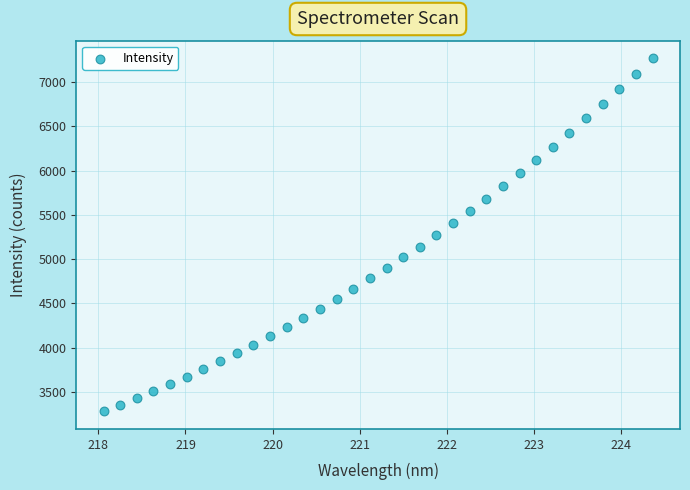

What is the range of X values (max minus min)?

6.3